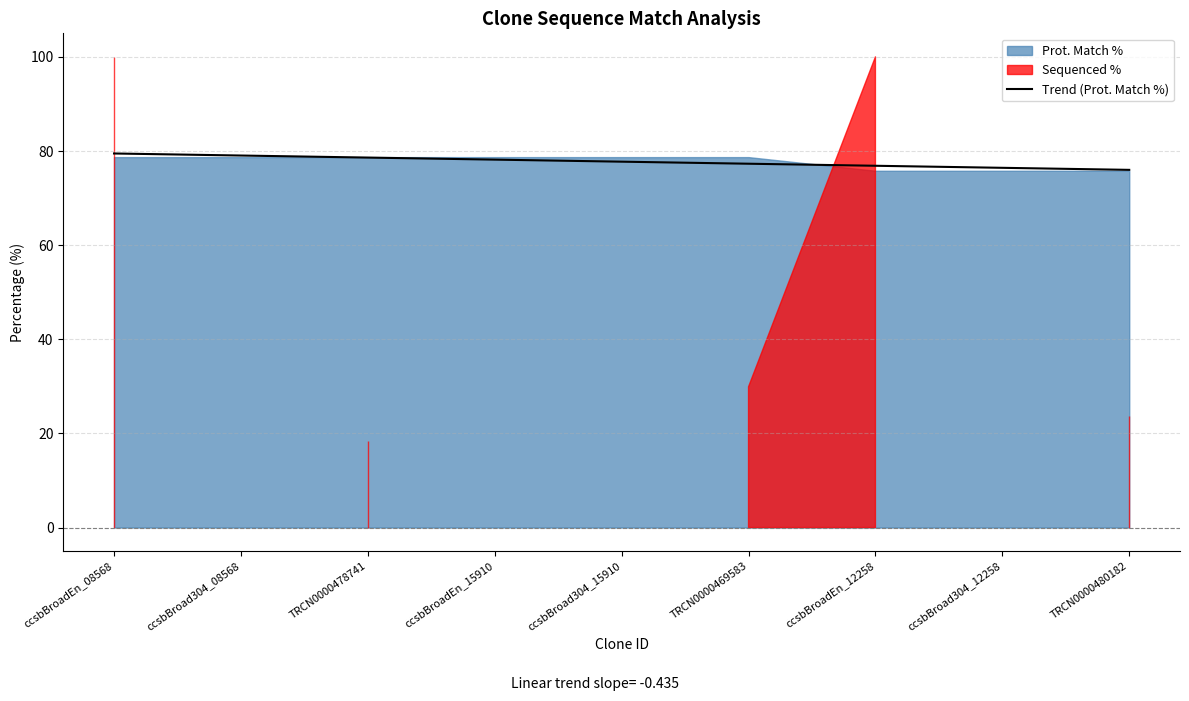

How many data points are above 77?

6